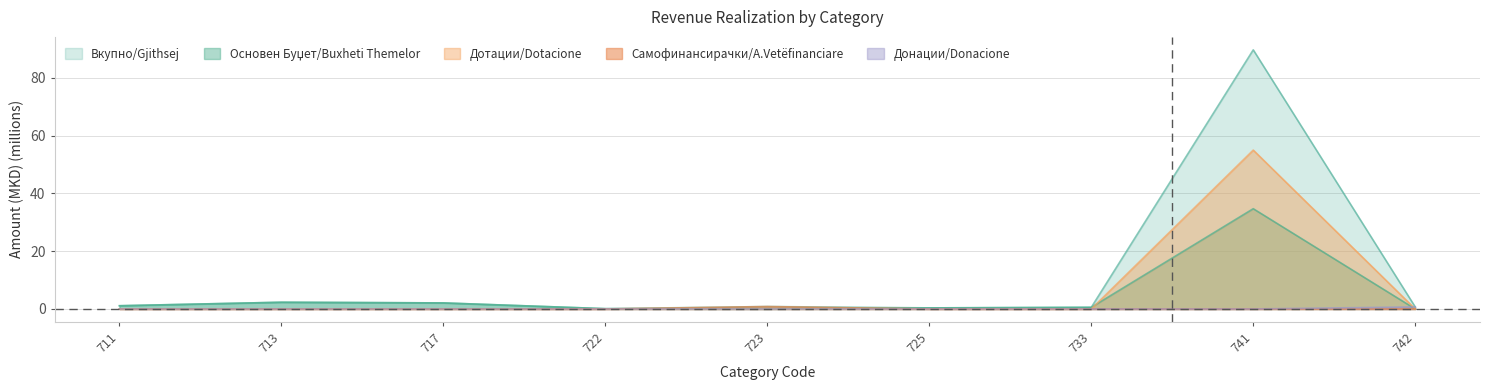

In Вкупно, how many points are lower than both neighbors (excluding endpoints)?

2